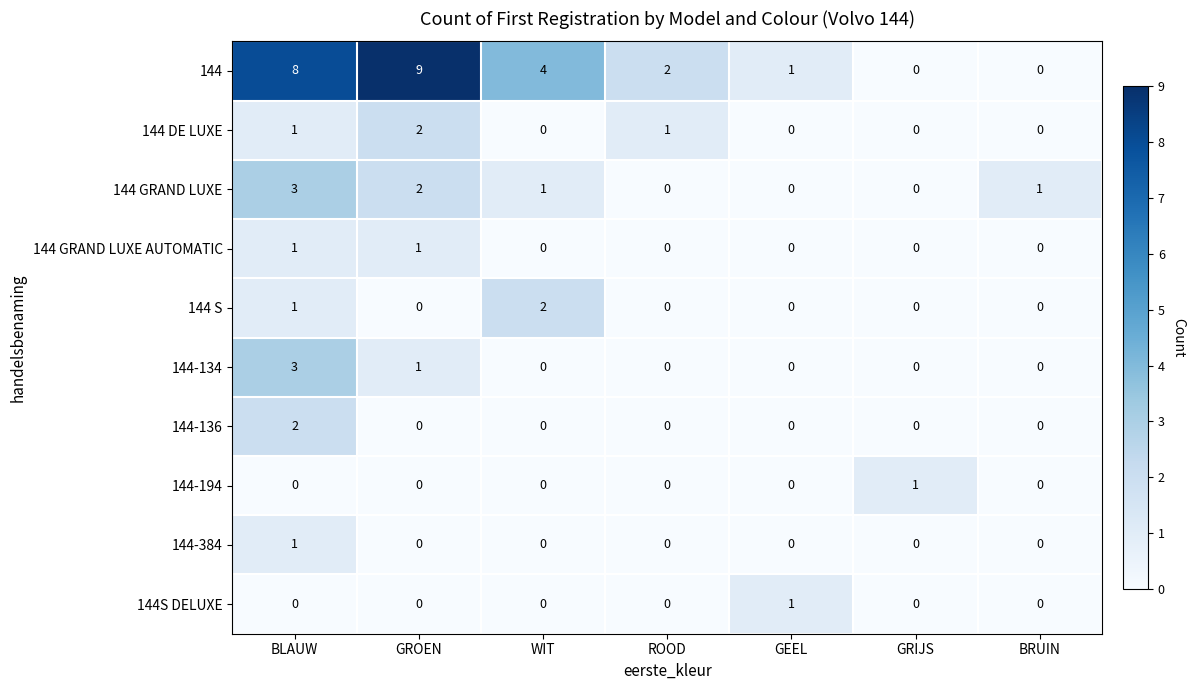

What is the maximum value shown in the chart?

9